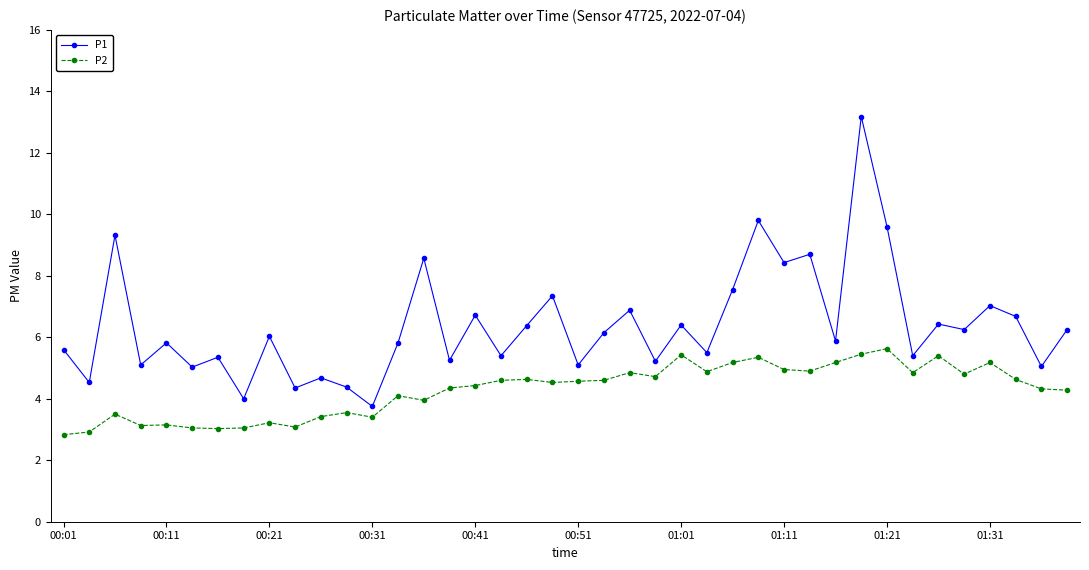

True or false: P1 and P2 intersect in this chart.

False